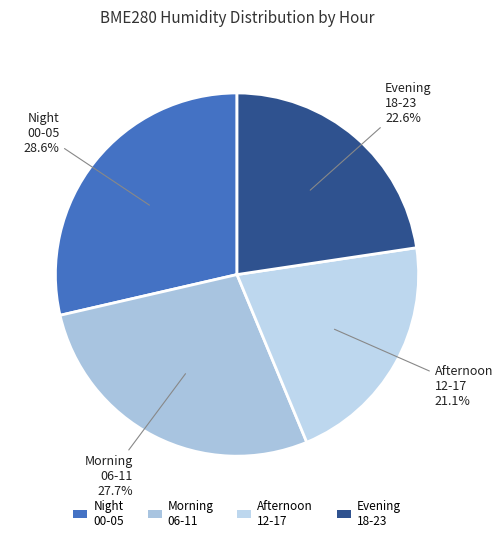

Approximately how many times larger is the value at Morning 06-11 compared to Night 00-05?

1.0